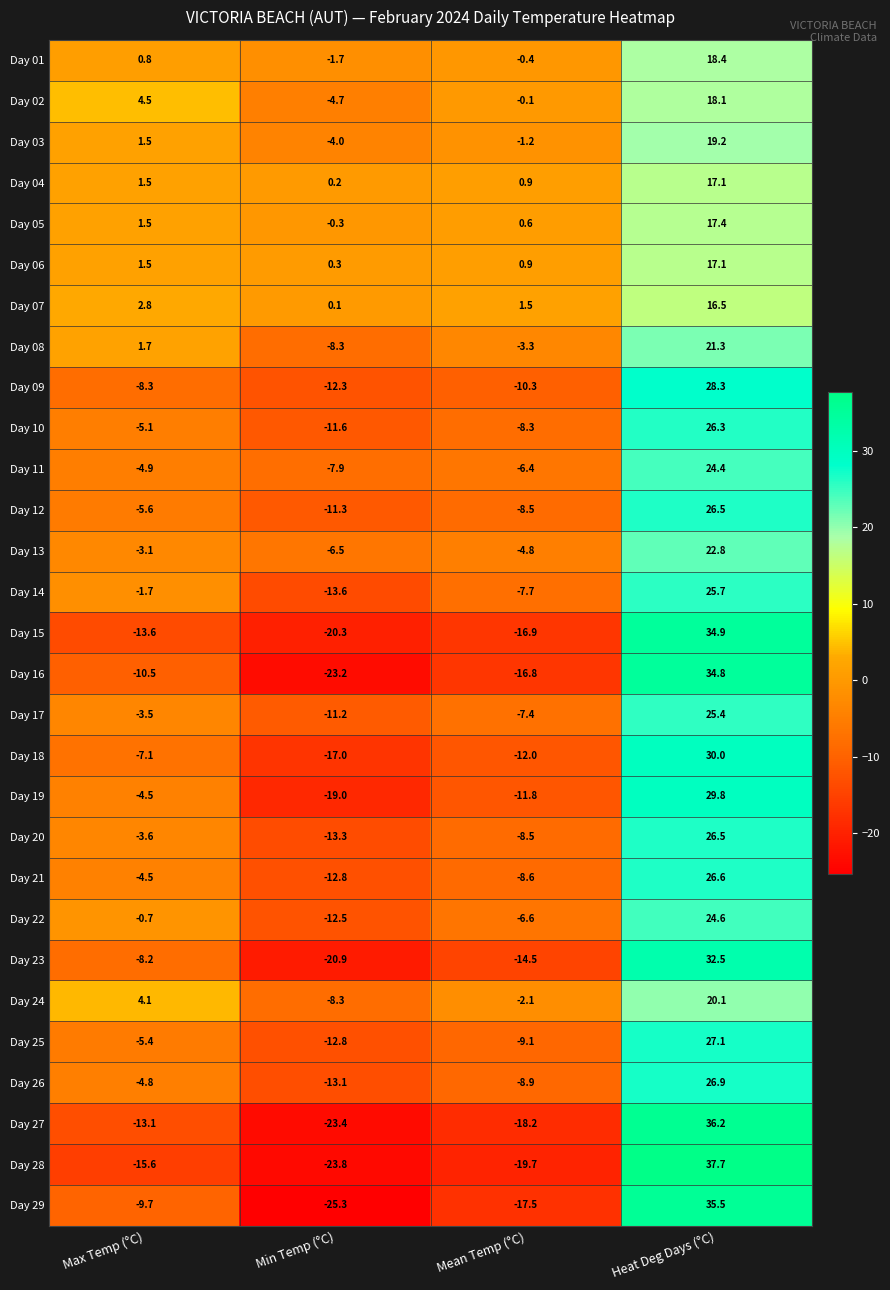

The value of Day 17 at Min Temp (°C) is -18.8. True or false?

False